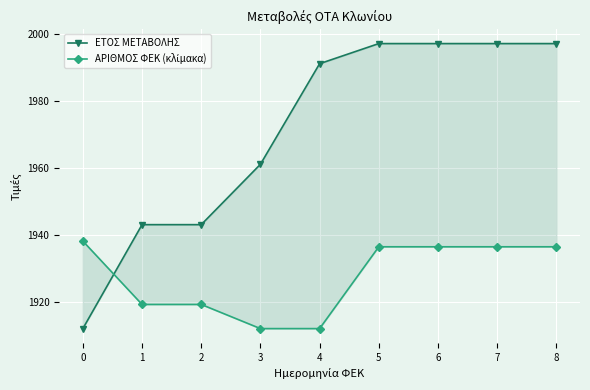

The value of ΕΤΟΣ ΜΕΤΑΒΟΛΗΣ at 0 is 500.6. True or false?

False